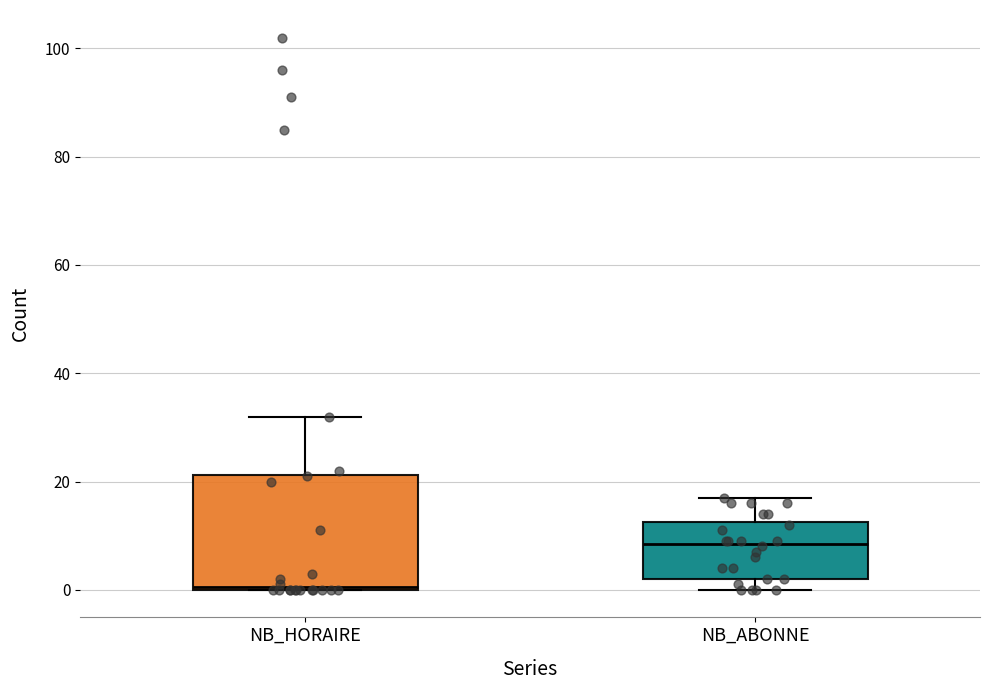

Where does the median line of the box for NB_ABONNE sit on the y-axis? The values are not printed on the chart, so give them approximately, as read against the axis.

8